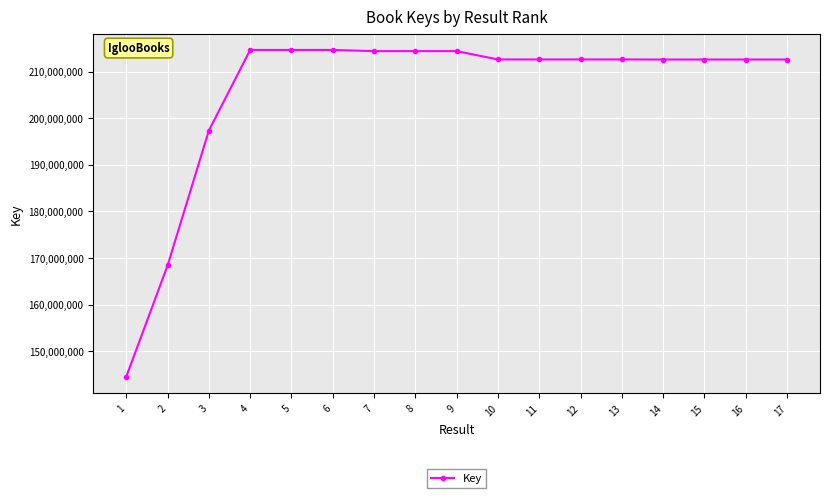

How many lines are shown in the chart?

1